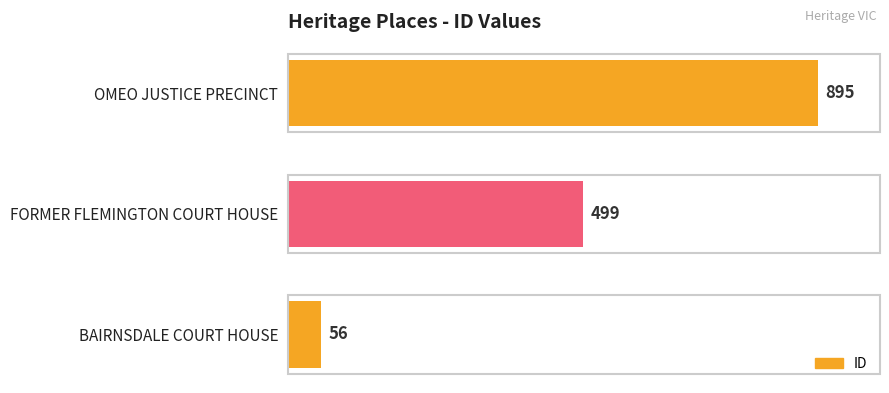

How many data points does each series have?

3